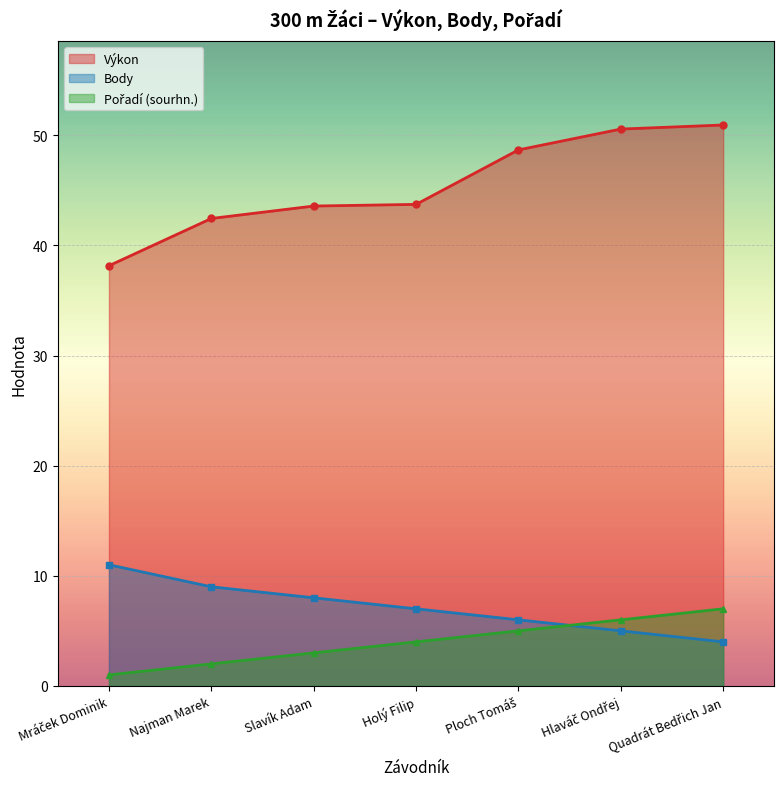

Does the chart display data point markers on the line(s)?

Yes